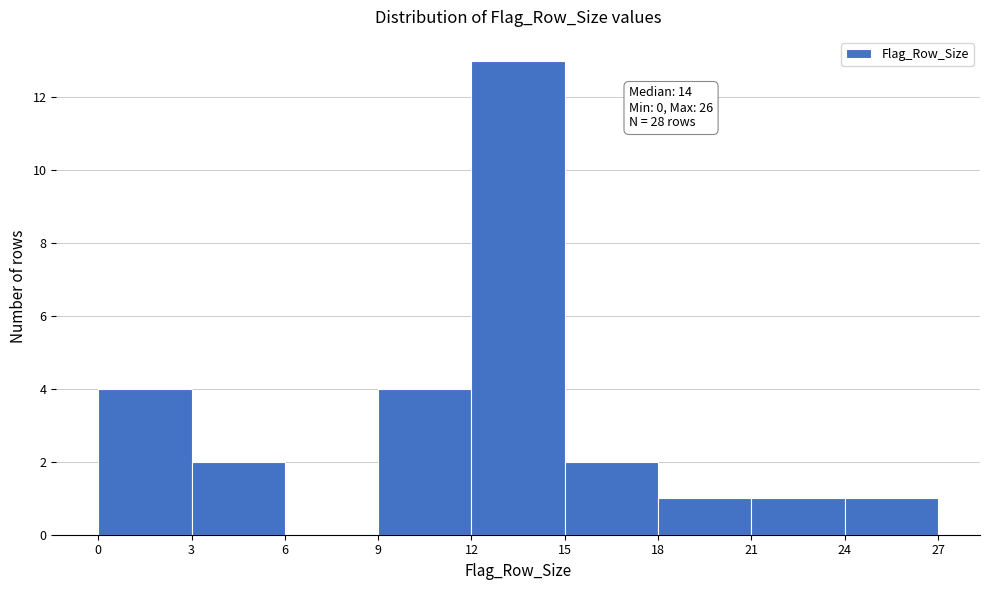

Over which range of the x-axis is the bar tallest?

12 to 15